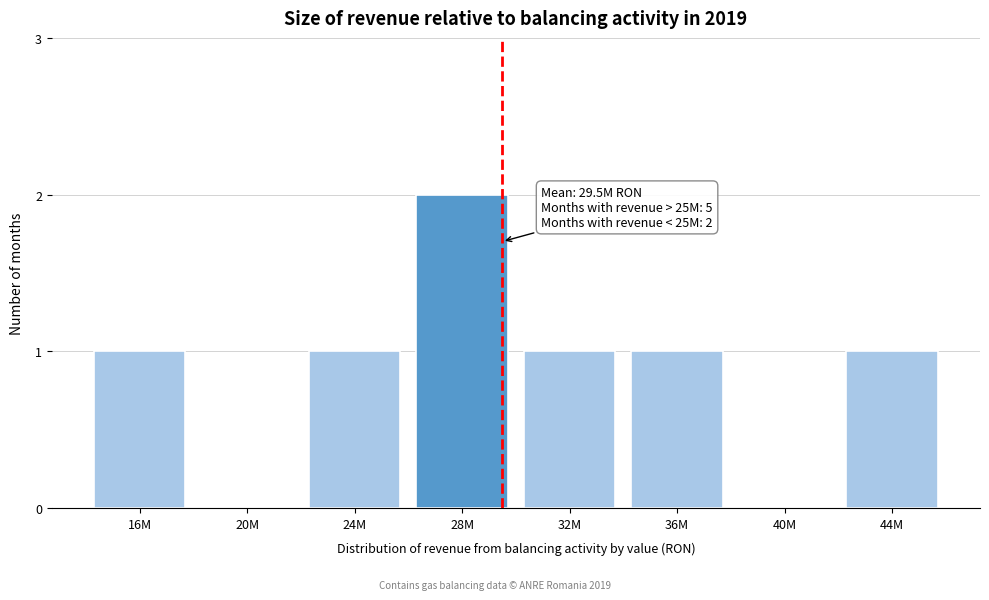

Reading left to right, extract all data points from this chart.

16M=1	20M=0	24M=1	28M=2	32M=1	36M=1	40M=0	44M=1